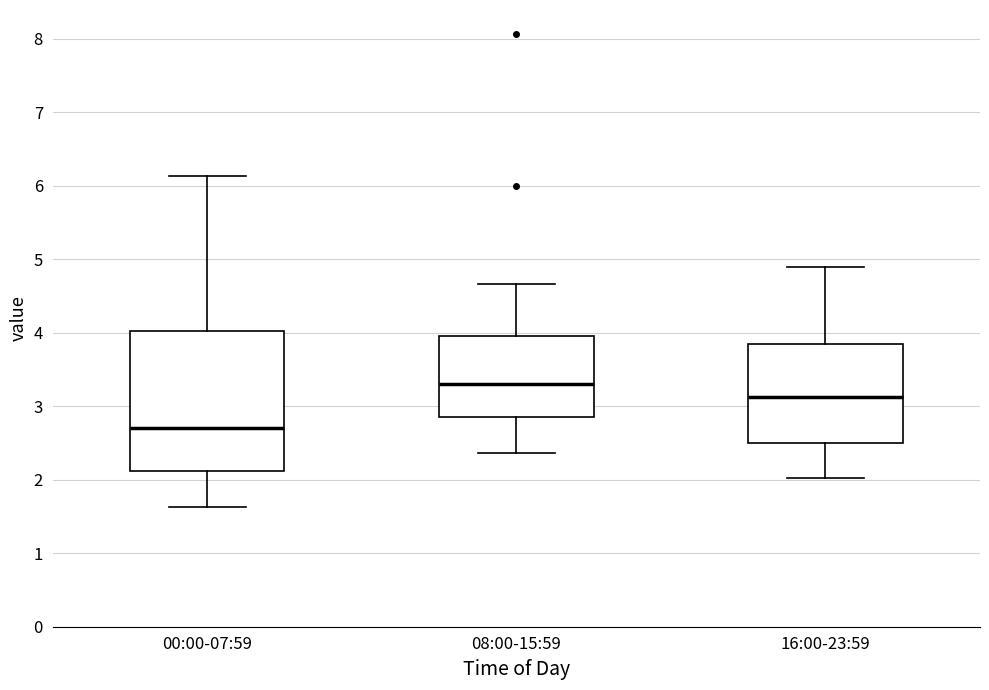

Which box has the highest median line?

08:00-15:59